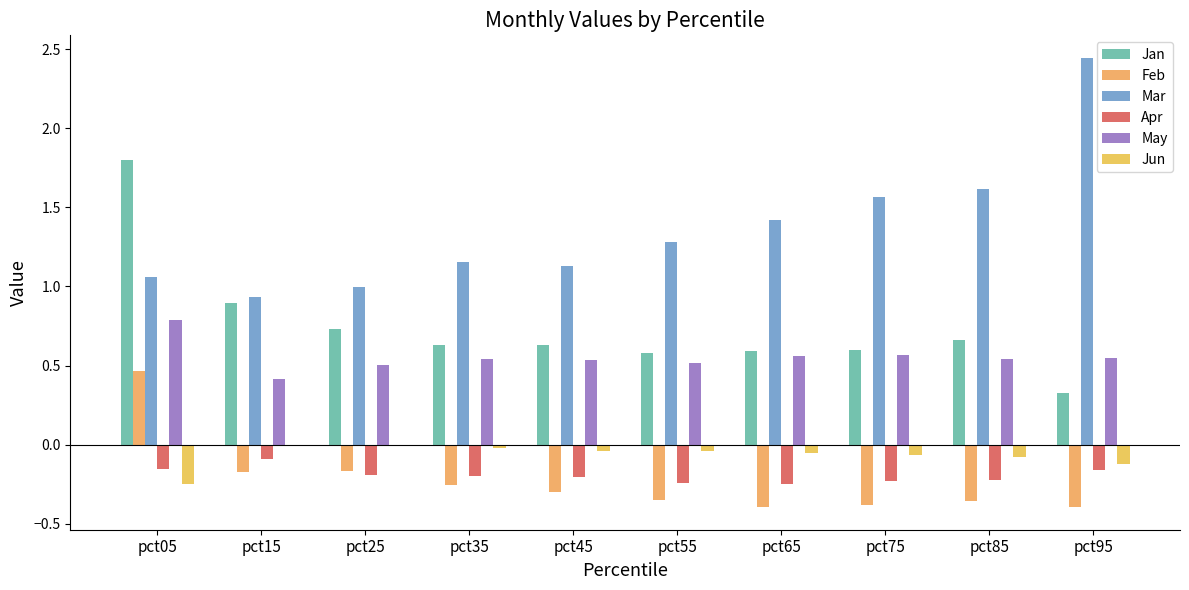

Reading left to right, transcribe all the data shown in this chart.

Jan: 1.8	0.9	0.7	0.6	0.6	0.6	0.6	0.6	0.7	0.3
Feb: 0.5	-0.2	-0.2	-0.3	-0.3	-0.3	-0.4	-0.4	-0.4	-0.4
Mar: 1.1	0.9	1.0	1.2	1.1	1.3	1.4	1.6	1.6	2.4
Apr: -0.2	-0.1	-0.2	-0.2	-0.2	-0.2	-0.2	-0.2	-0.2	-0.2
May: 0.8	0.4	0.5	0.5	0.5	0.5	0.6	0.6	0.5	0.5
Jun: -0.2	-0.0	-0.0	-0.0	-0.0	-0.0	-0.1	-0.1	-0.1	-0.1